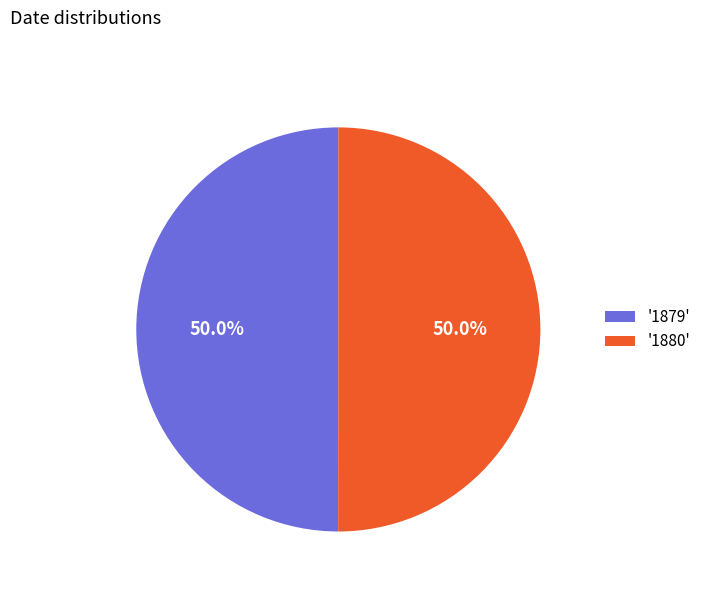

To the nearest percent, what is the average slice percentage?

50%